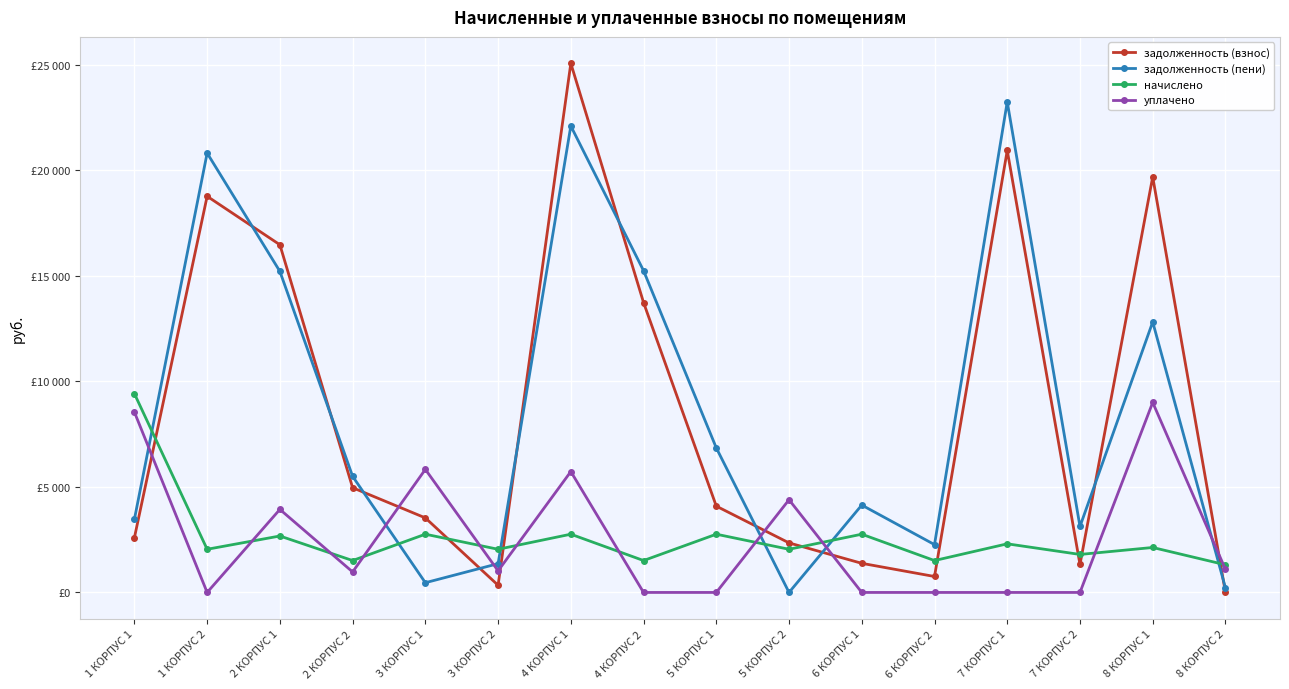

What is the difference between the highest and lowest values at 4 КОРПУС 1?

22304.1